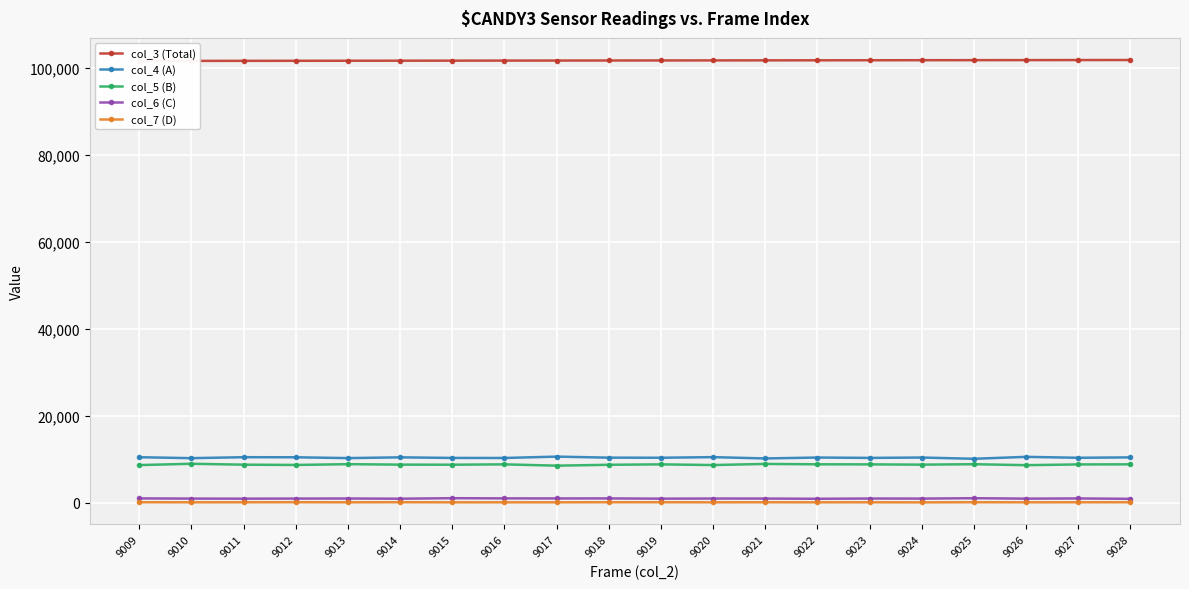

Which series changed the most between 9010 and 9013?

col_5 (B)